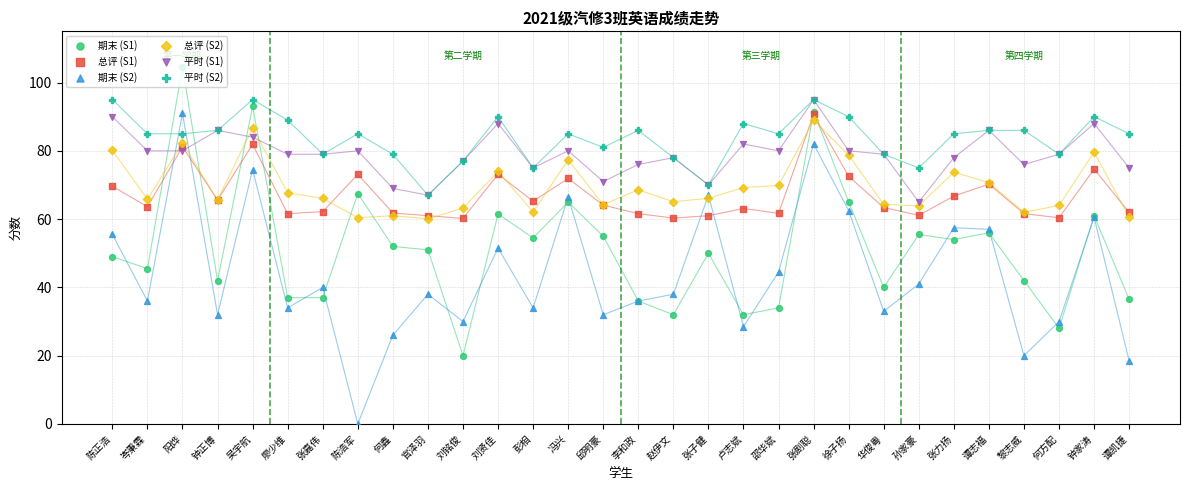

Is the value of 期末 (S2) at 赵伊文 greater than the value of 平时 (S2) at 钟正博?

No